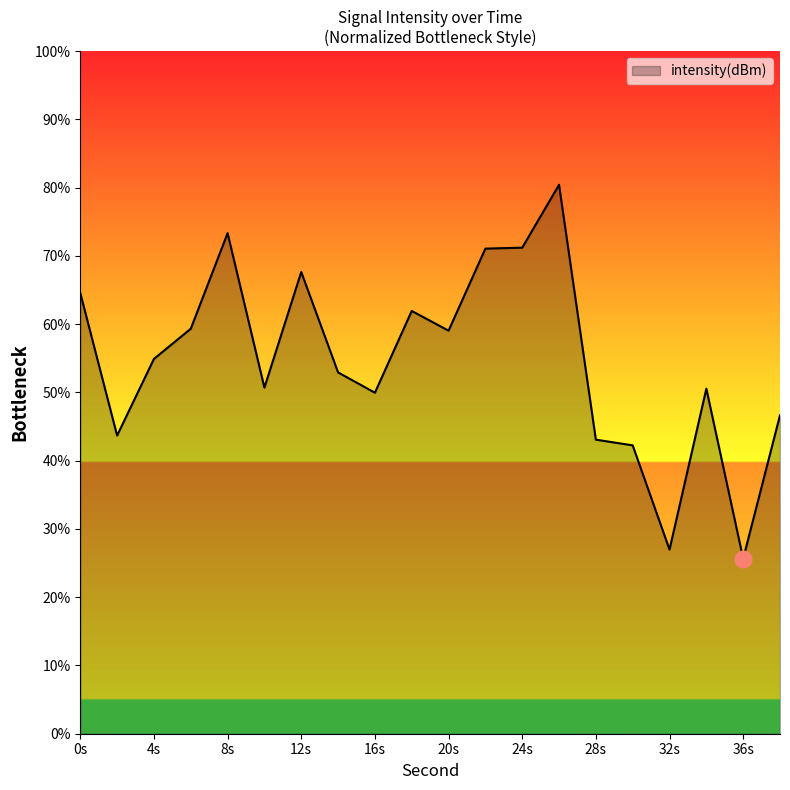

What is the minimum value shown in the chart?

25.6